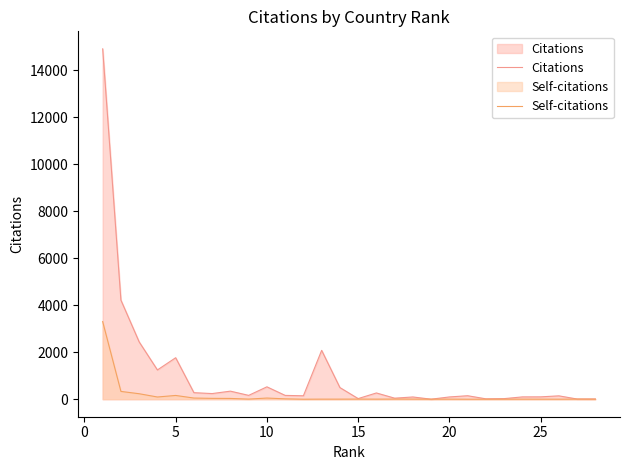

How many lines are shown in the chart?

2